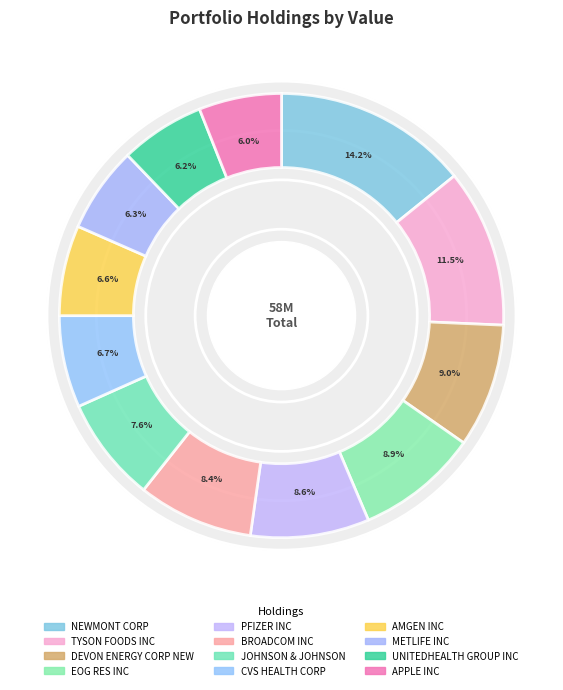

The PFIZER INC slice represents 9% of the pie. True or false?

True